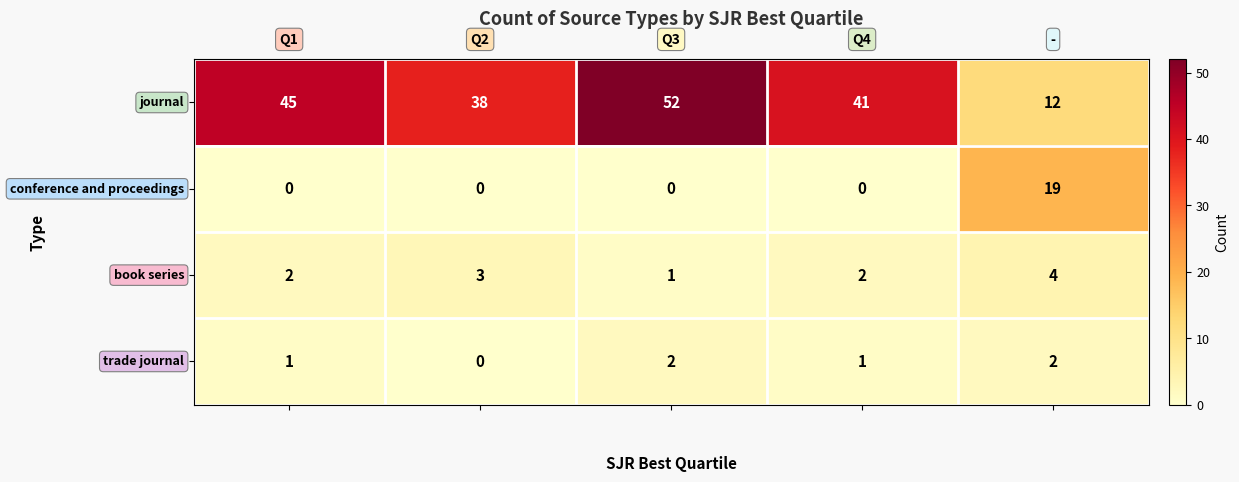

Count the number of data series in this chart.

4